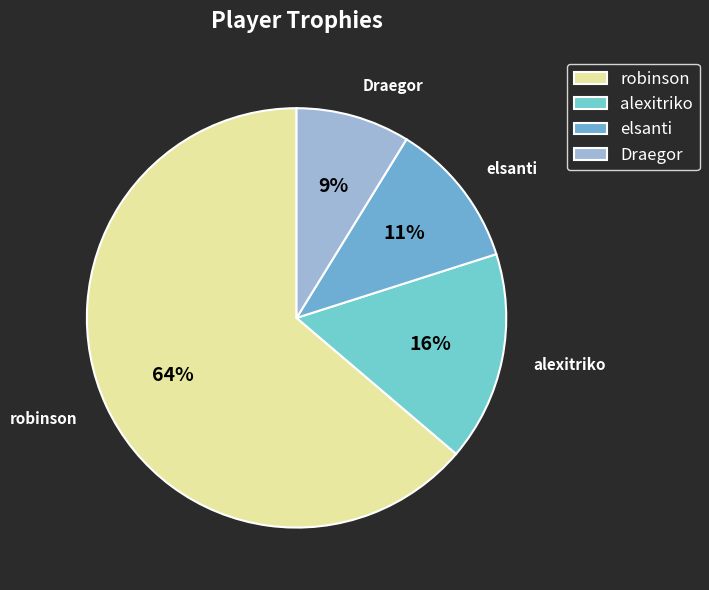

Between Draegor and robinson, which is larger?

robinson